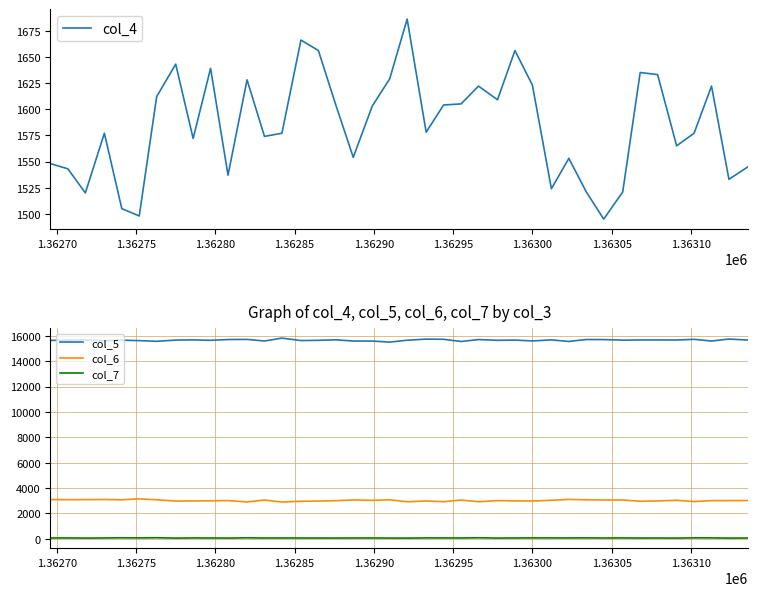

How many data points in col_7 are above 52?

19